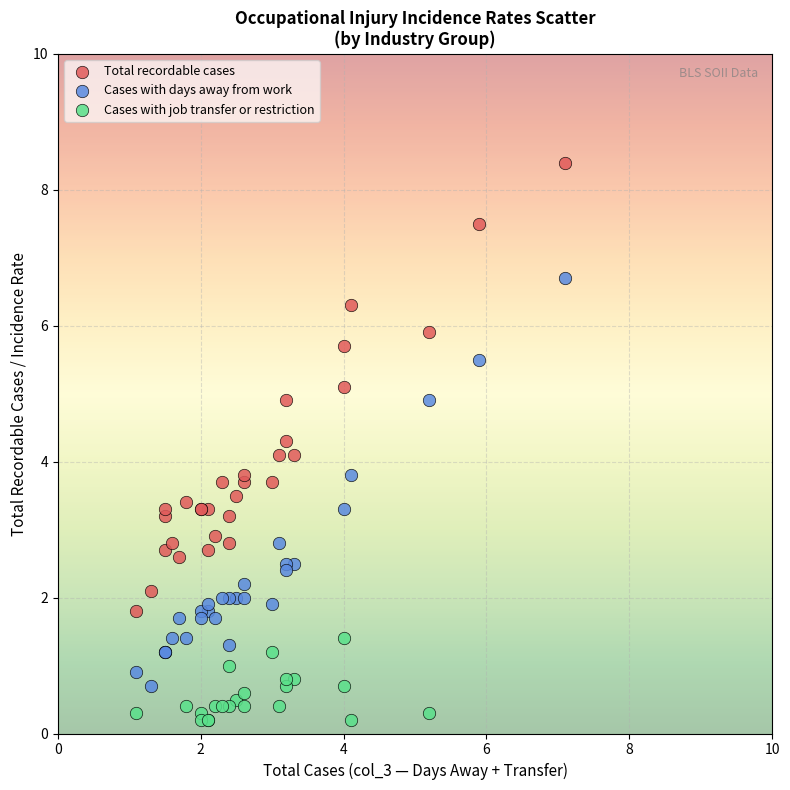

Which series has the widest spread of Y values?

Total recordable cases